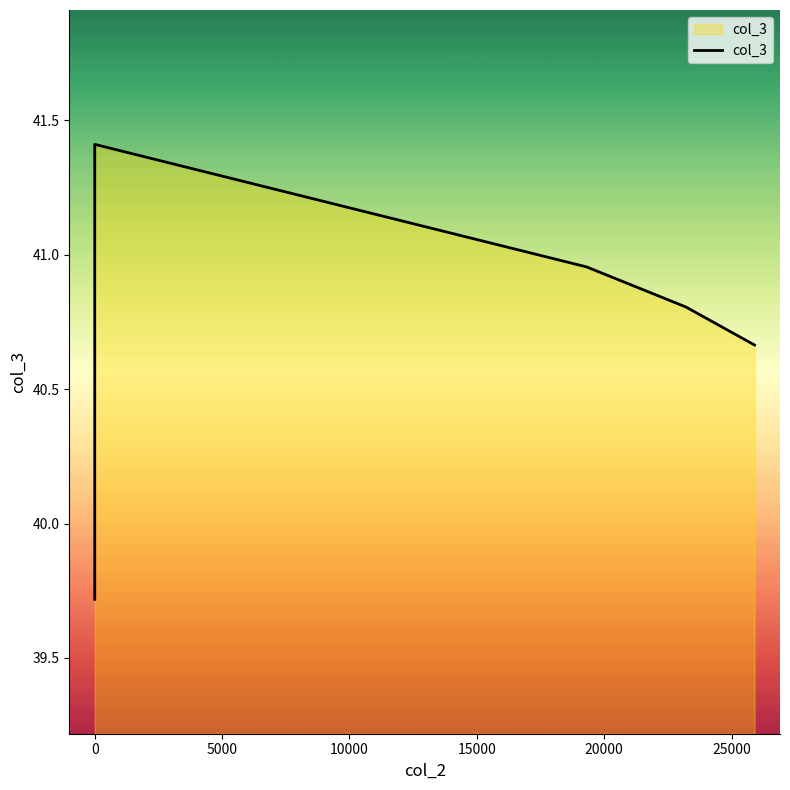

What is the change in value from −5000 to 5000?

+1.2